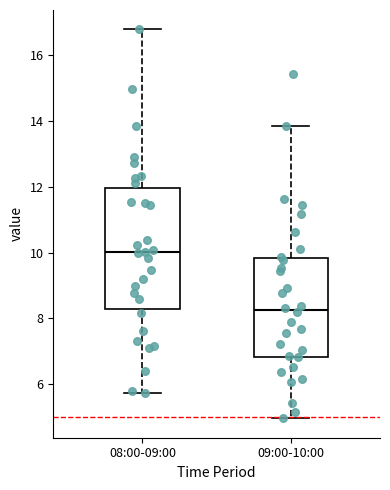

Reading left to right, transcribe this box plot: for each box, give where its median line is, the range the box spans, and where its two whiskers end, as read against the y-axis. The values are not printed on the chart, so give them approximately, as read against the axis.

08:00-09:00: median 10.0, box 8.2 to 12.0, whiskers 5.8 to 16.8
09:00-10:00: median 8.2, box 6.8 to 9.8, whiskers 5.0 to 13.8